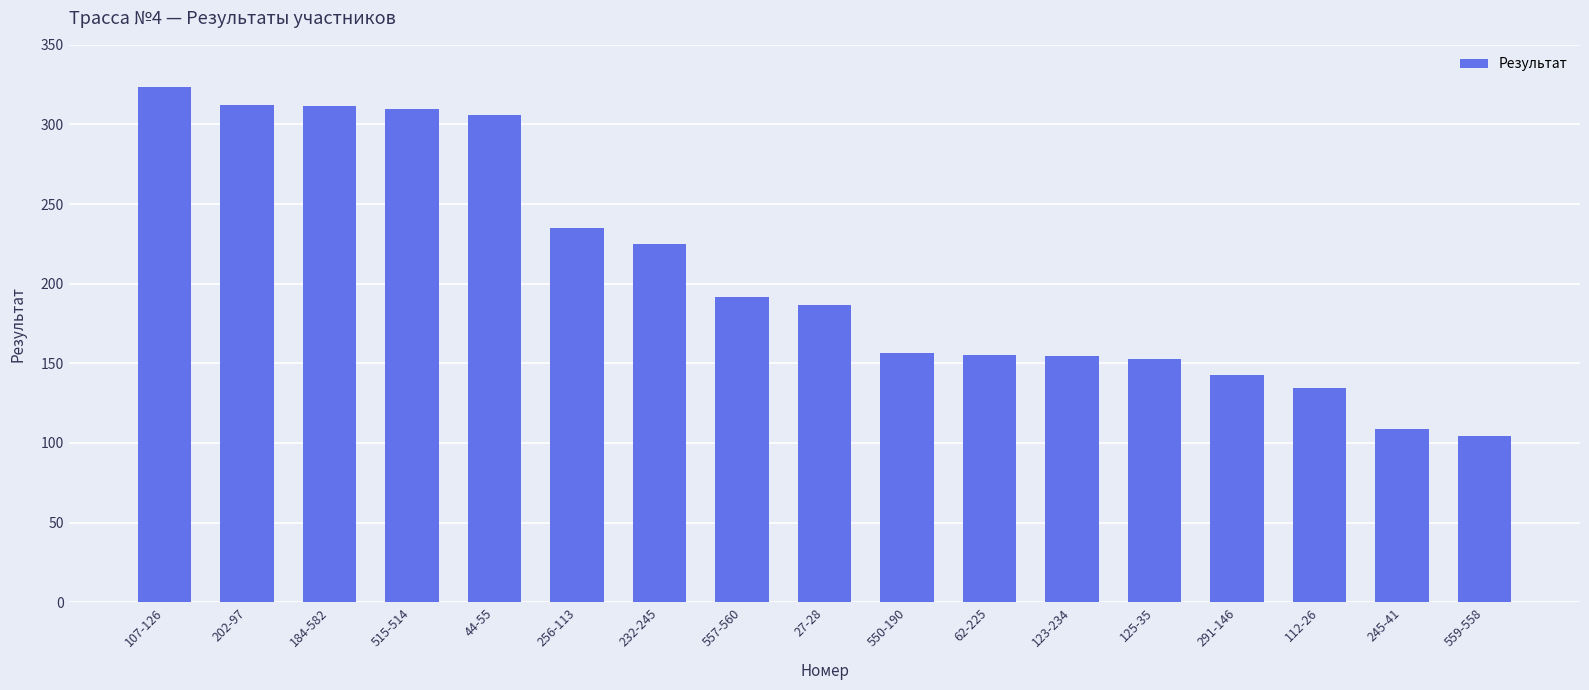

What is the sum of all values?

3510.6